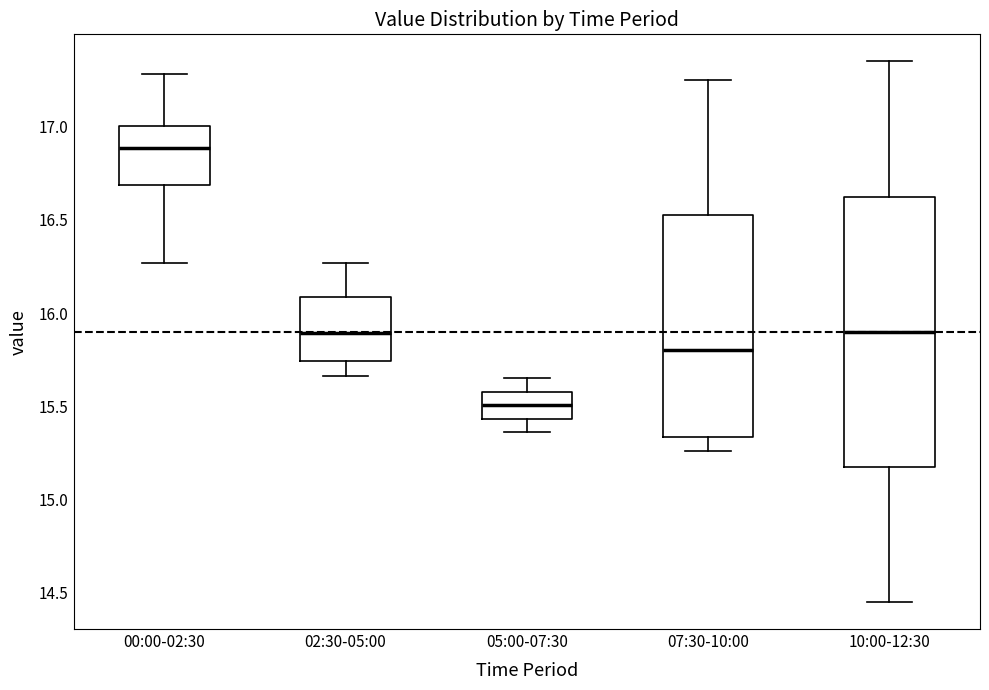

Where does the median line of the box for 10:00-12:30 sit on the y-axis? The values are not printed on the chart, so give them approximately, as read against the axis.

15.90